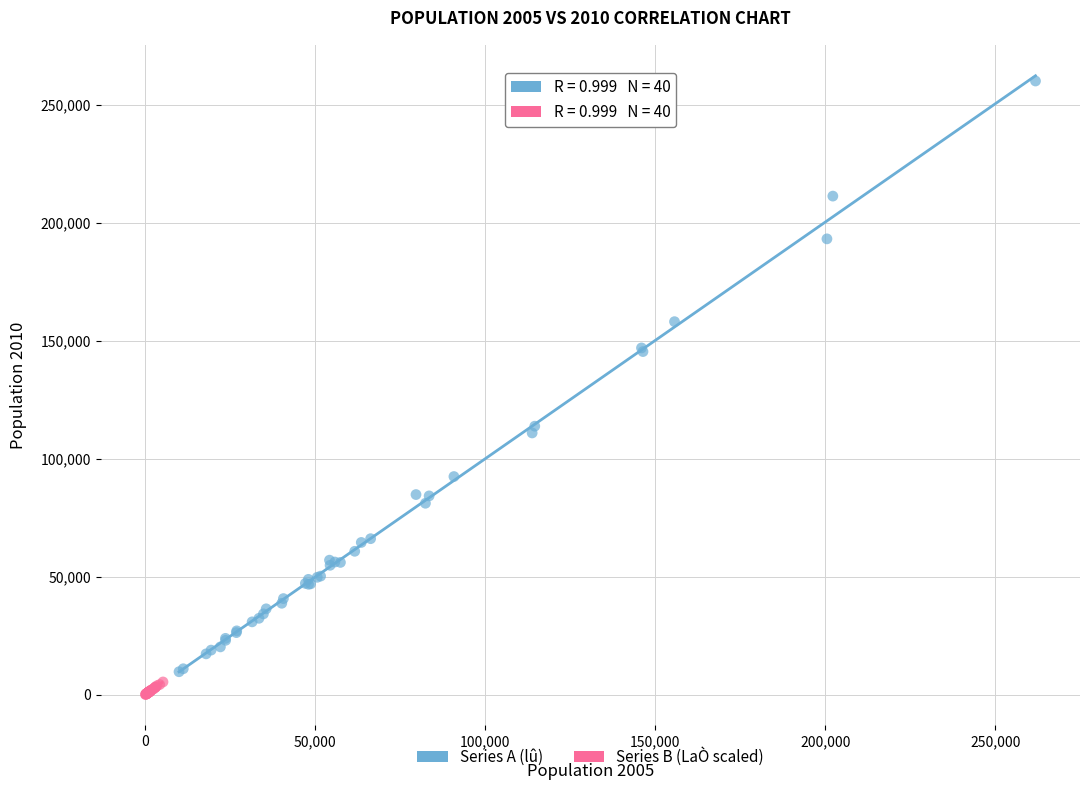

What are all the series names shown in the legend?

Series A (lû), Series B (LaÒ scaled)